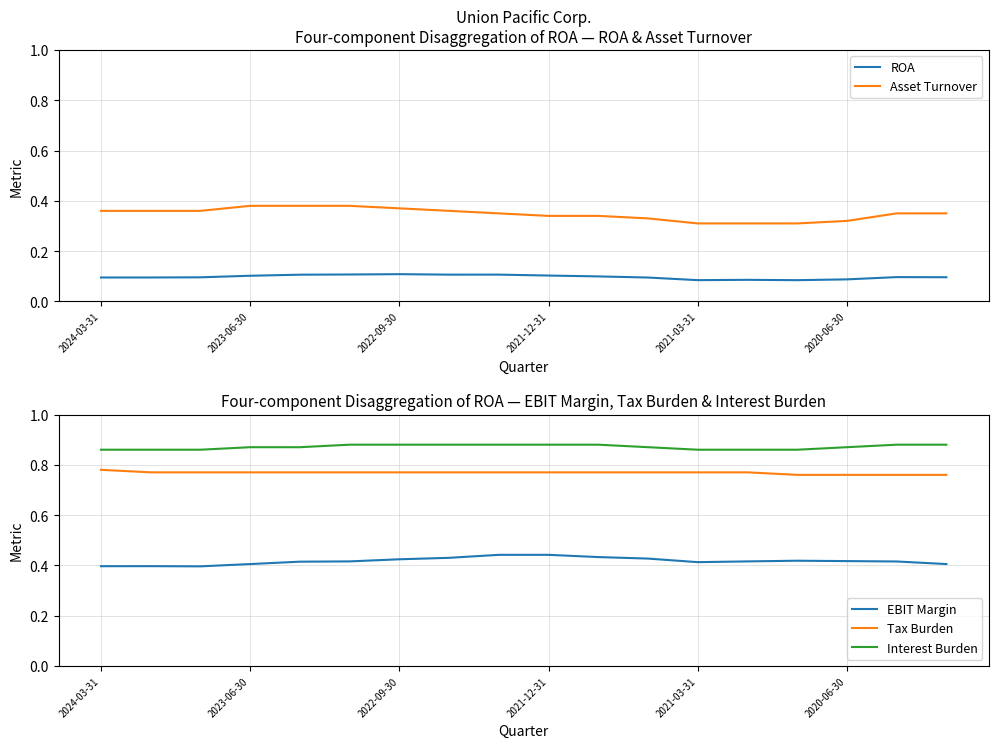

Which category has the highest value in the Tax Burden series?

2024-03-31